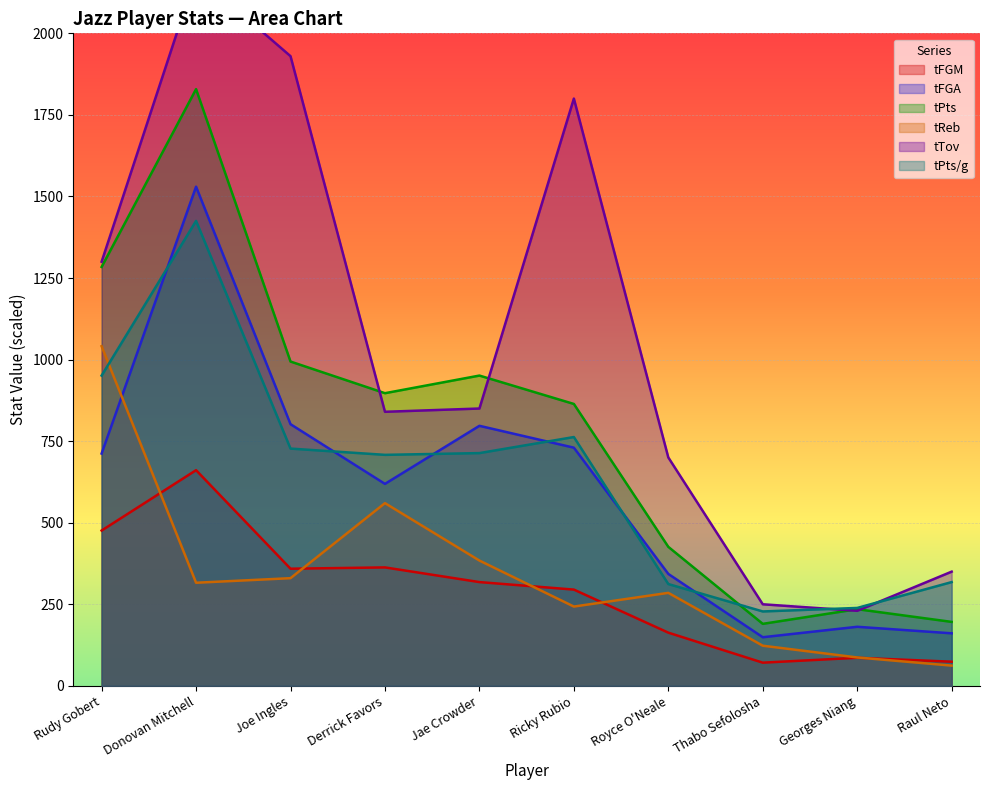

At which category does tReb reach its first local valley?

Donovan Mitchell